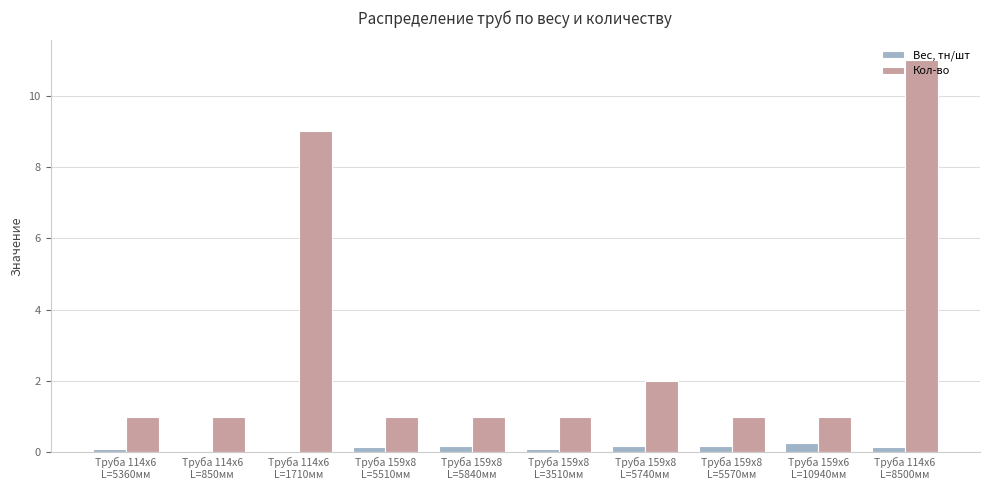

What is the sum of all Вес, тн/шт values?

1.3